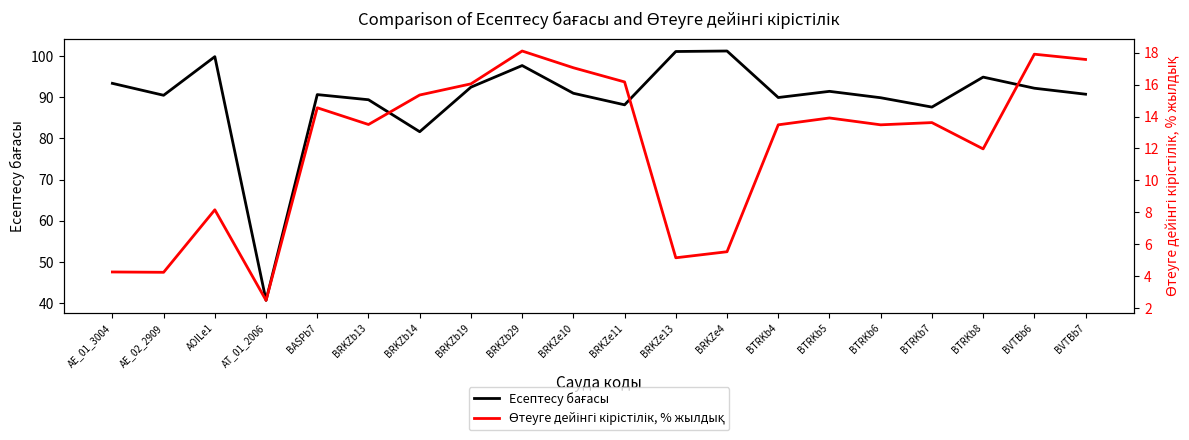

List the series in order of their peak value, highest first.

Есептесу бағасы, Өтеуге дейінгі кірістілік, % жылдық